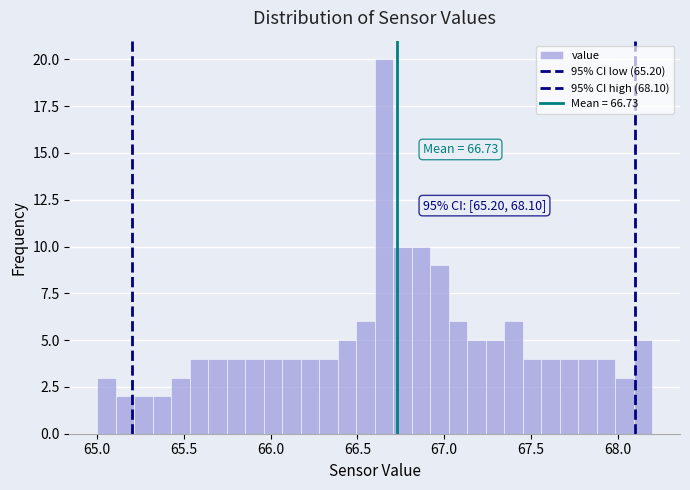

Read against the x-axis, roughly where is the centre of the tallest bar?

66.65